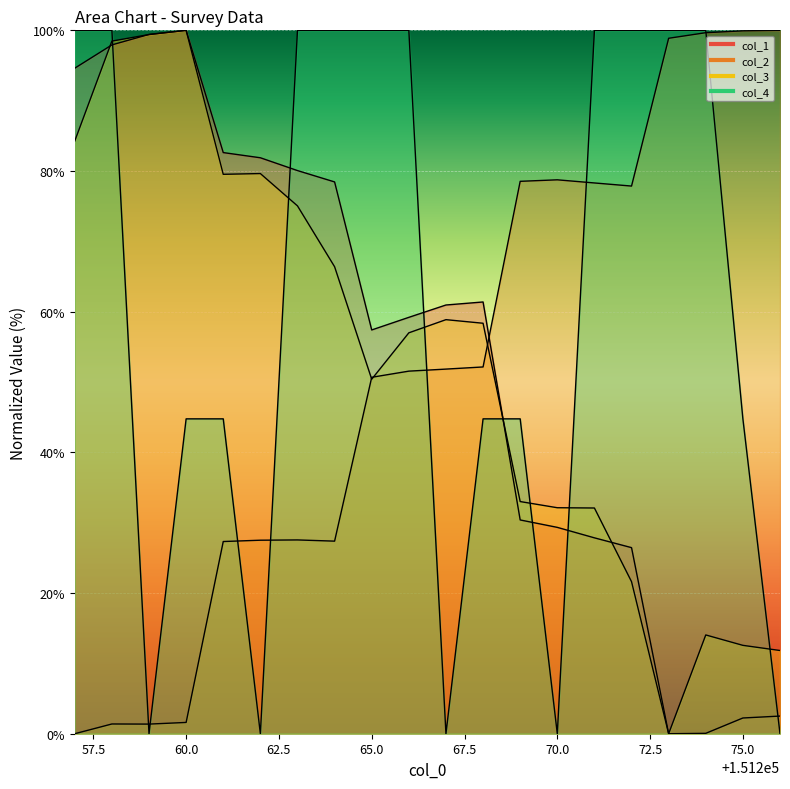

How many times do col_3 and col_2 cross each other?

3